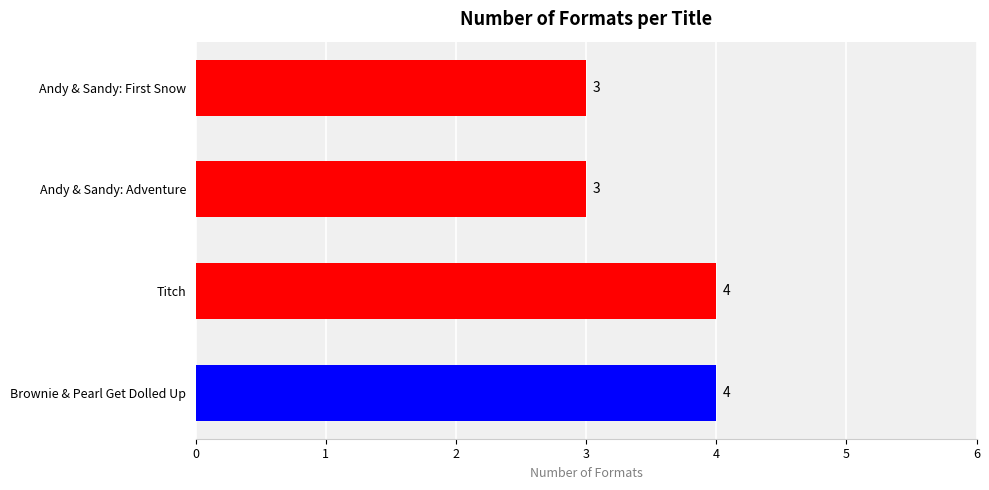

What is the label of the 4th bar from the bottom?

Andy & Sandy: First Snow